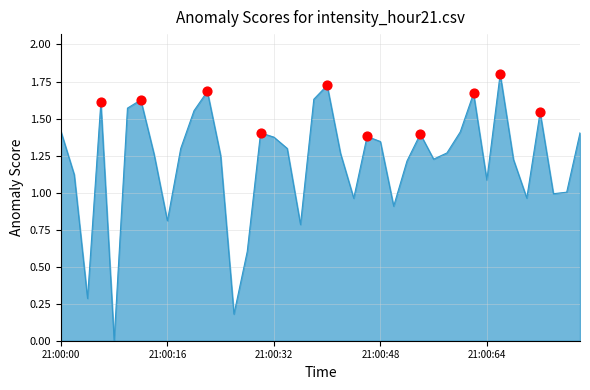

What is the greatest value displayed?

1.8